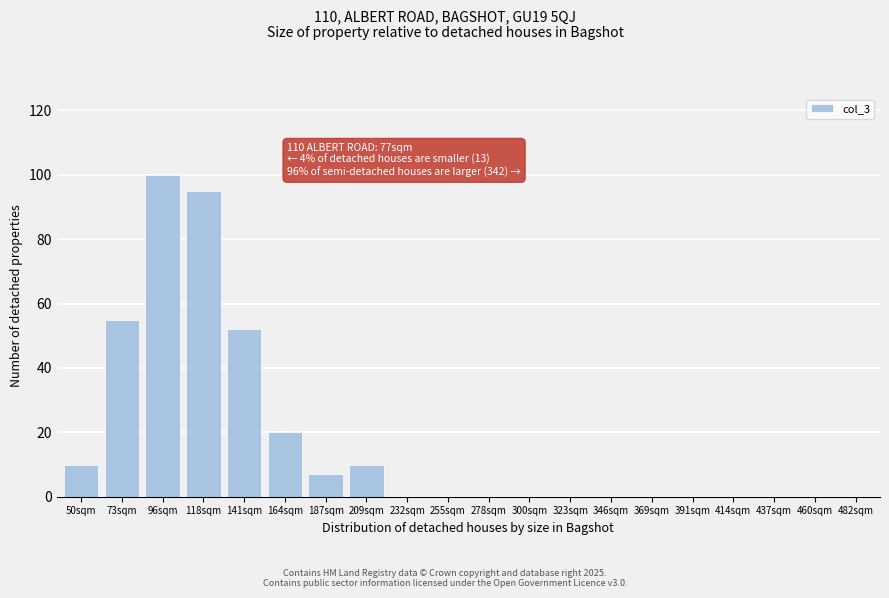

Reading left to right, extract all data points from this chart.

50sqm=10	73sqm=55	96sqm=100	118sqm=95	141sqm=52	164sqm=20	187sqm=7	209sqm=10	232sqm=0	255sqm=0	278sqm=0	300sqm=0	323sqm=0	346sqm=0	369sqm=0	391sqm=0	414sqm=0	437sqm=0	460sqm=0	482sqm=0